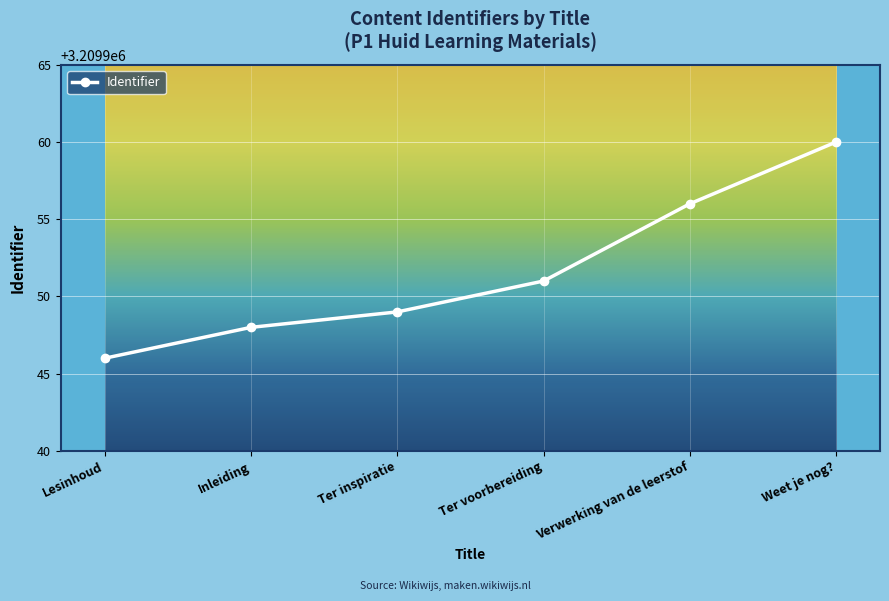

Which has a higher value, Ter voorbereiding or Inleiding?

Ter voorbereiding